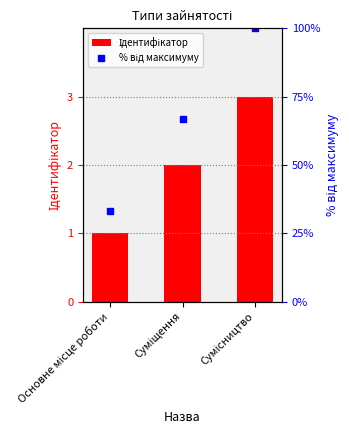

What is the difference between the maximum and minimum values in the % від максимуму series?

2.7